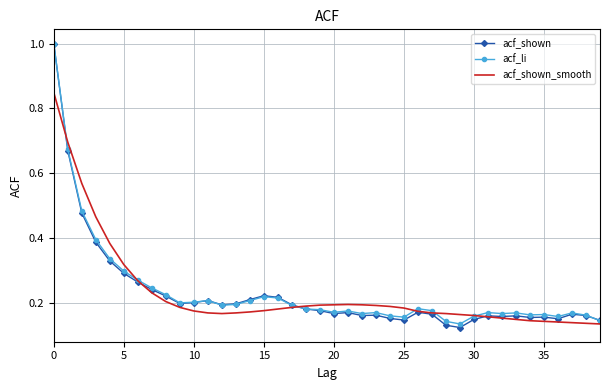

In acf_shown, how many points are lower than both neighbors (excluding endpoints)?

9